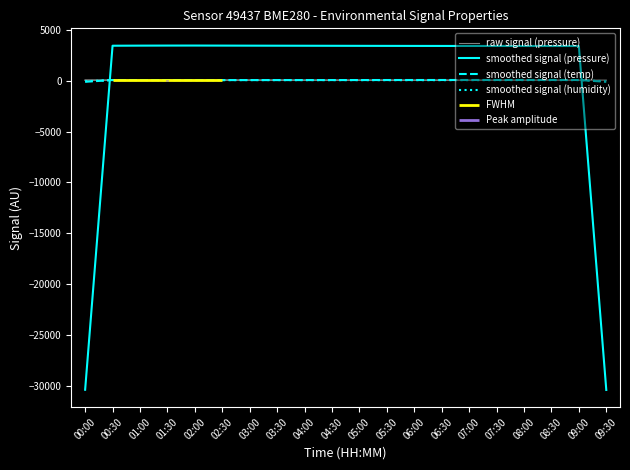

True or false: smoothed signal (pressure) has a value of 3430.7 at 05:00.

True